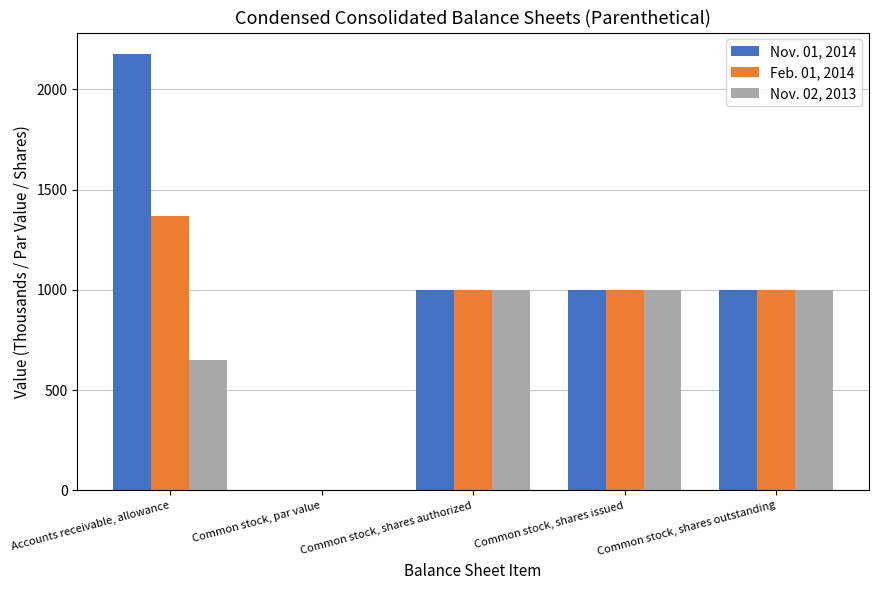

What is the sum of the Feb. 01, 2014 values at Accounts receivable, allowance and Common stock, shares authorized?

2370.0